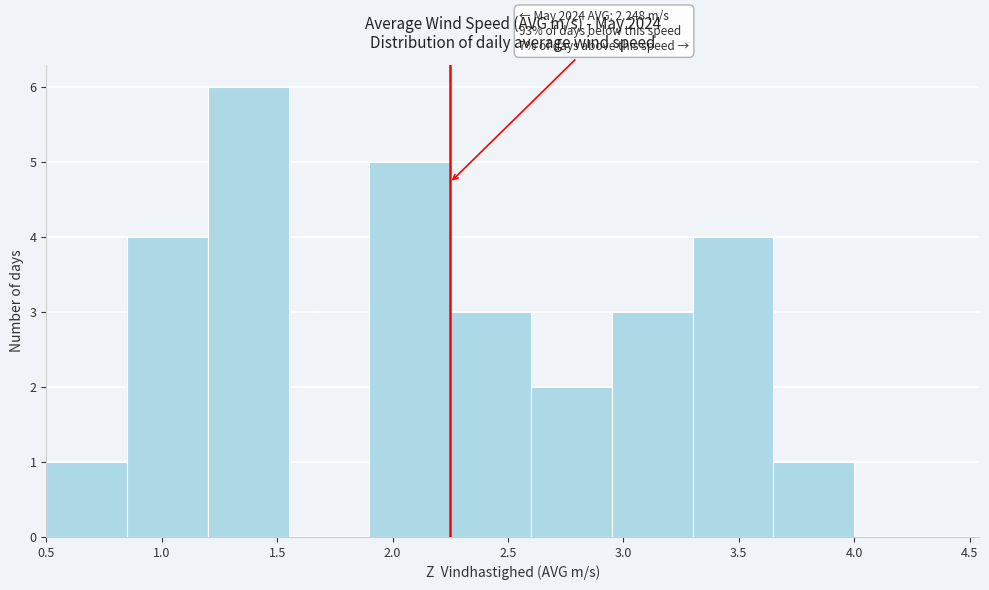

Which range on the x-axis has the tallest bar?

1.20 to 1.55